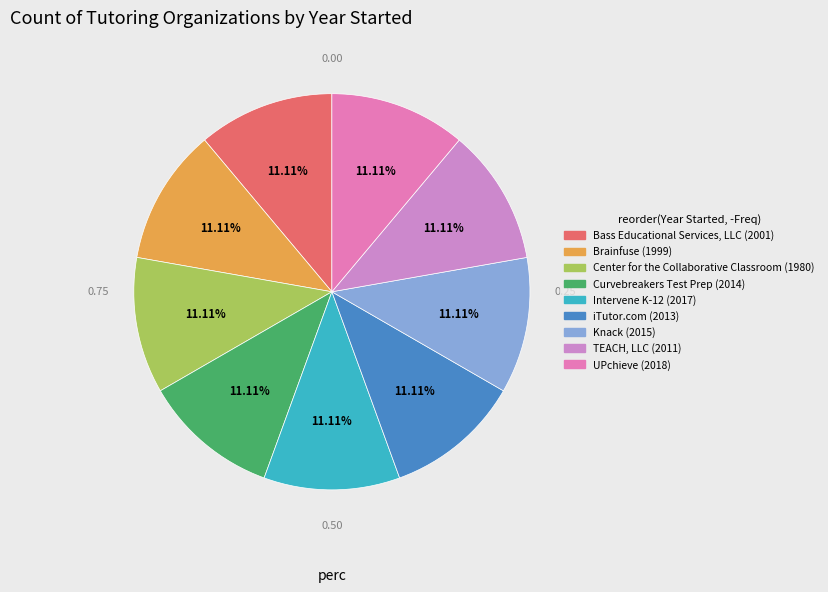

To the nearest percent, what is the combined percentage of Bass Educational Services, LLC and Intervene K-12?

22%